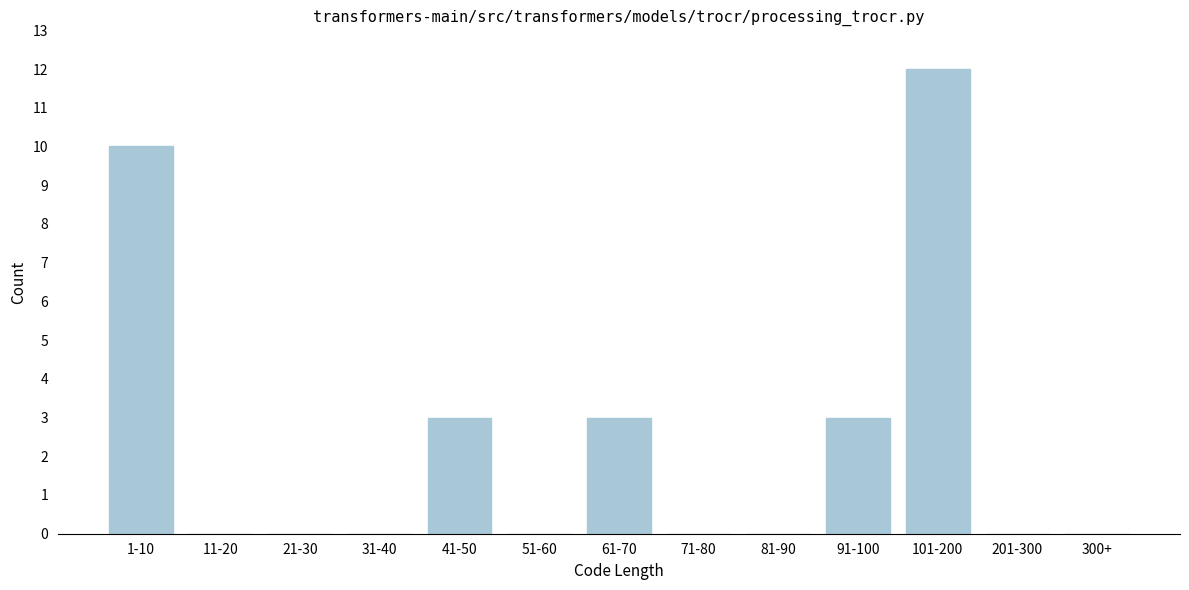

Reading left to right, extract all data points from this chart.

1-10=10	11-20=0	21-30=0	31-40=0	41-50=3	51-60=0	61-70=3	71-80=0	81-90=0	91-100=3	101-200=12	201-300=0	300+=0